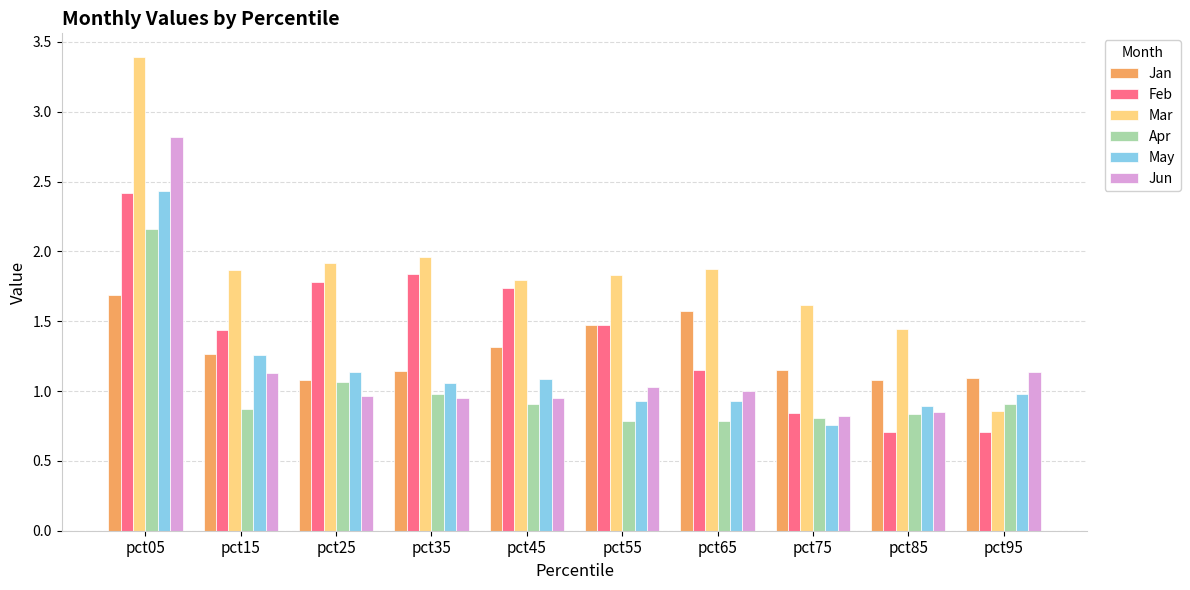

True or false: Mar has a value of 0.8 at pct75.

False